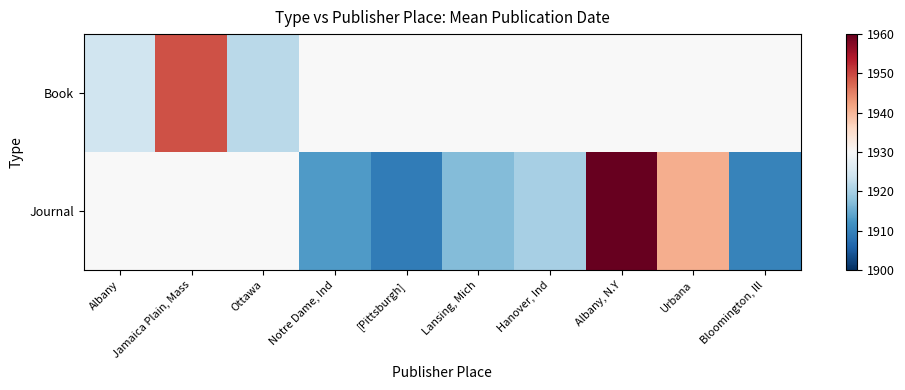

Which series has the widest spread of values?

Book